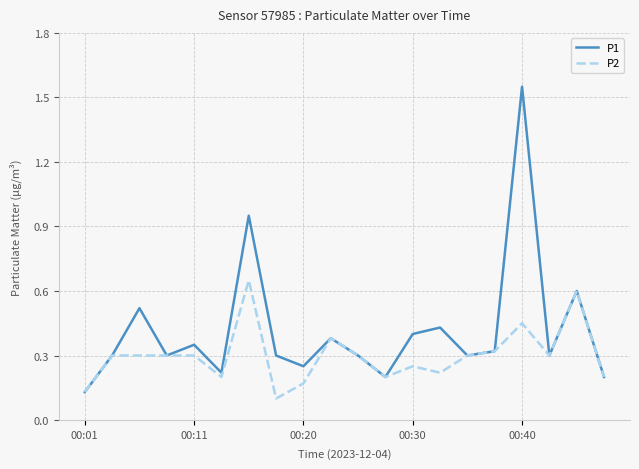

Which series has the largest total across all categories?

P1